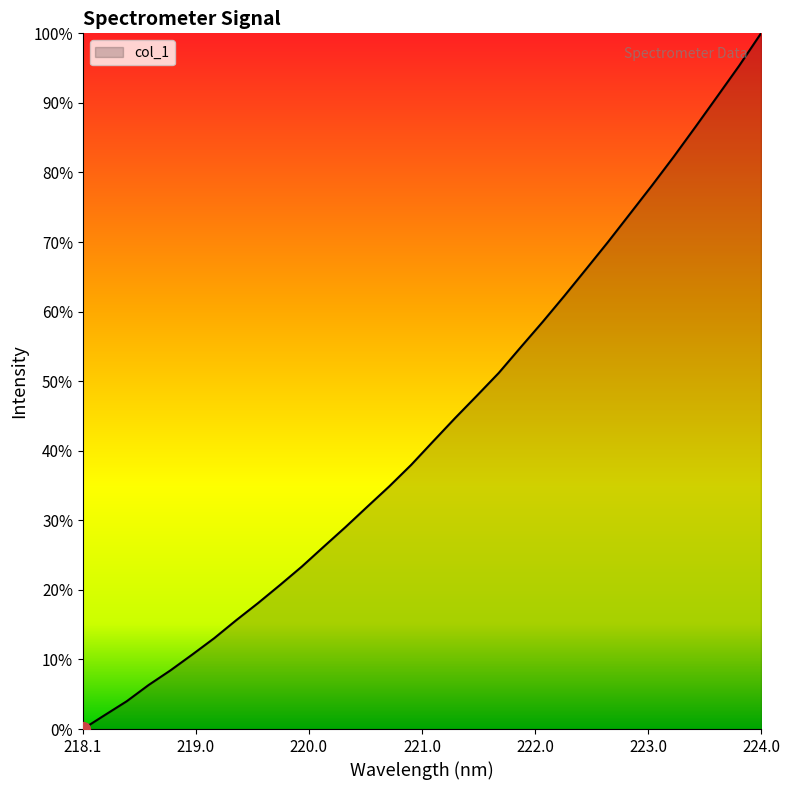

True or false: the data shows 0.0 at 218.1.

True